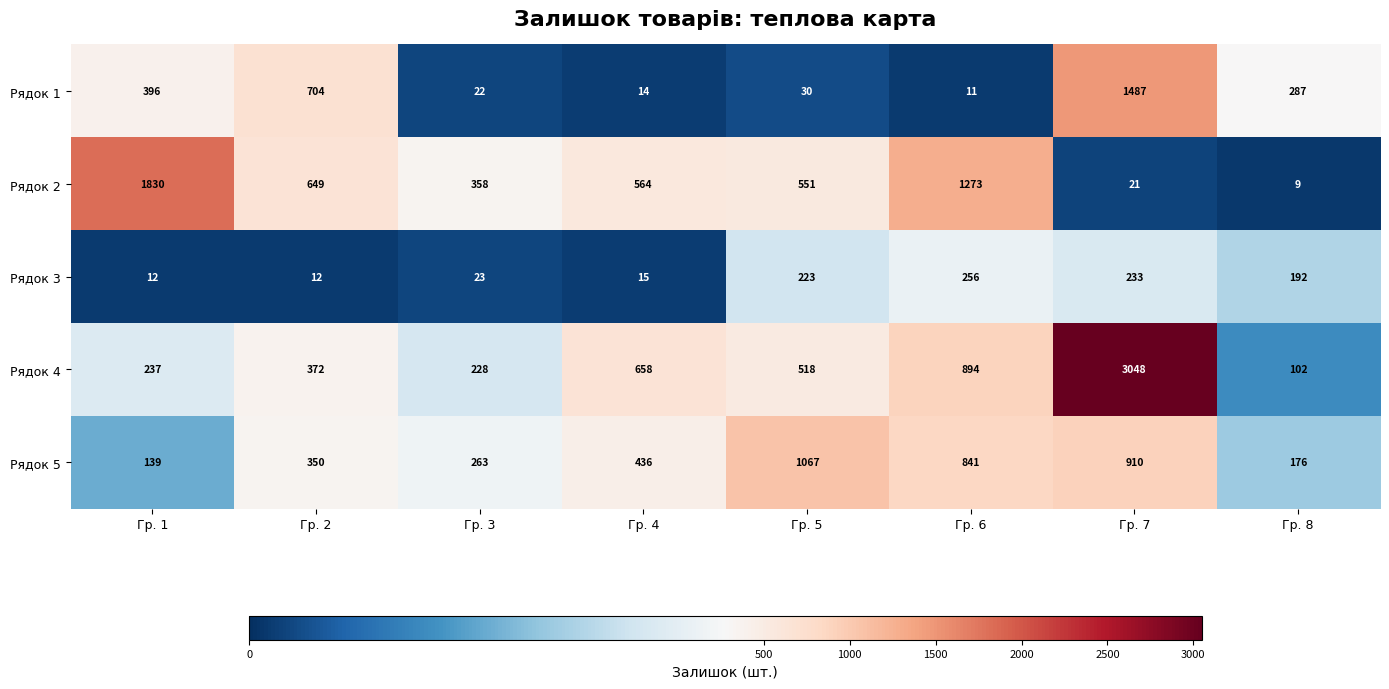

At which category does the chart reach its peak across all series?

Гр. 7